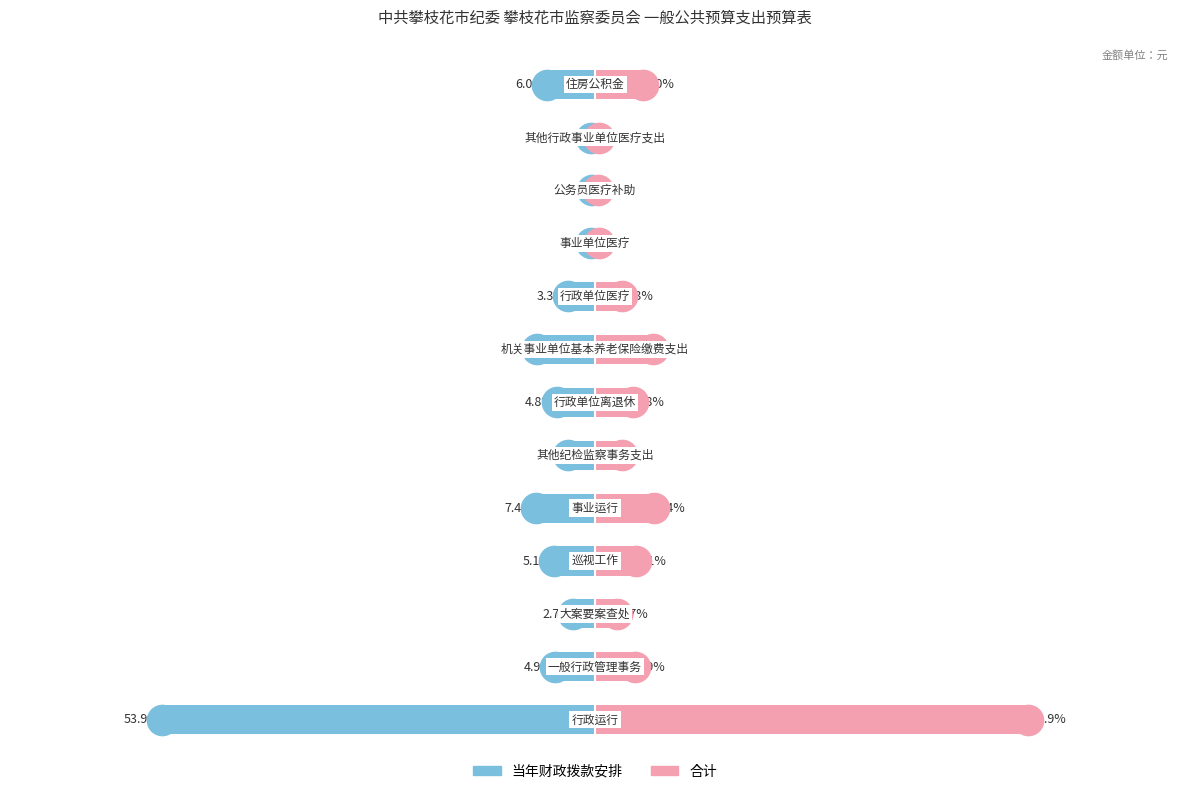

What is the sum of the 合计 values at 6 and 4?

12.2